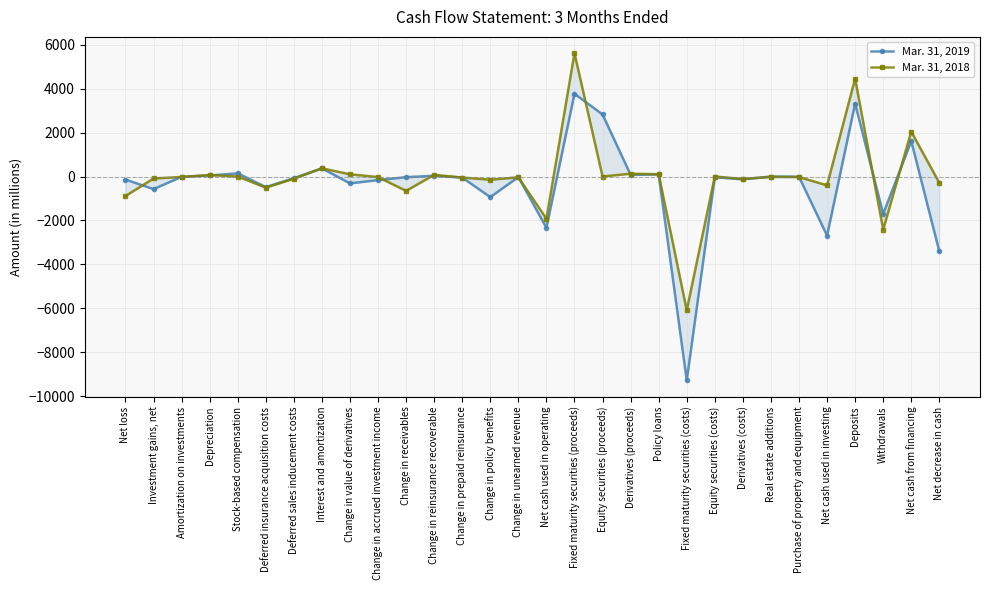

How many data points in Mar. 31, 2018 are less than -24?

15